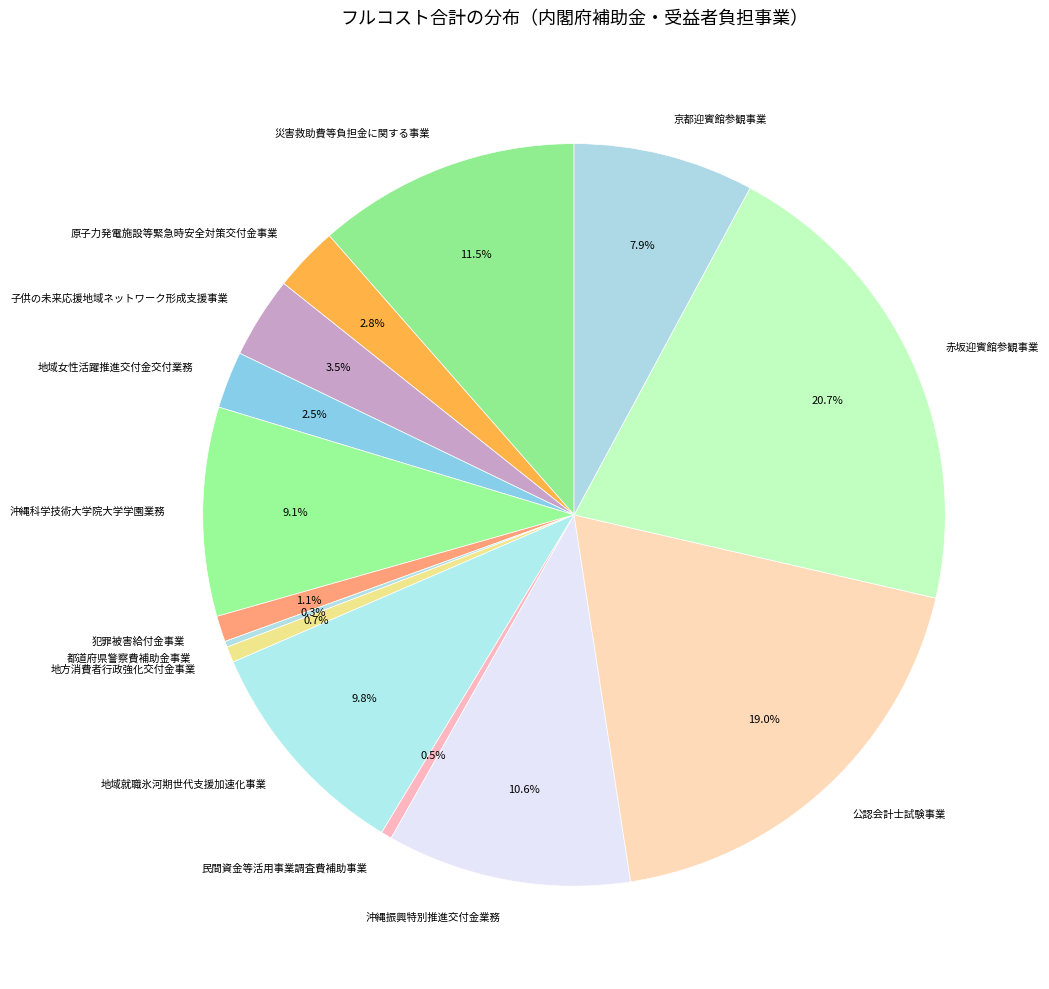

To the nearest percent, what is the difference between the 災害救助費等負担金に関する事業 and 民間資金等活用事業調査費補助事業 slice percentages?

11%